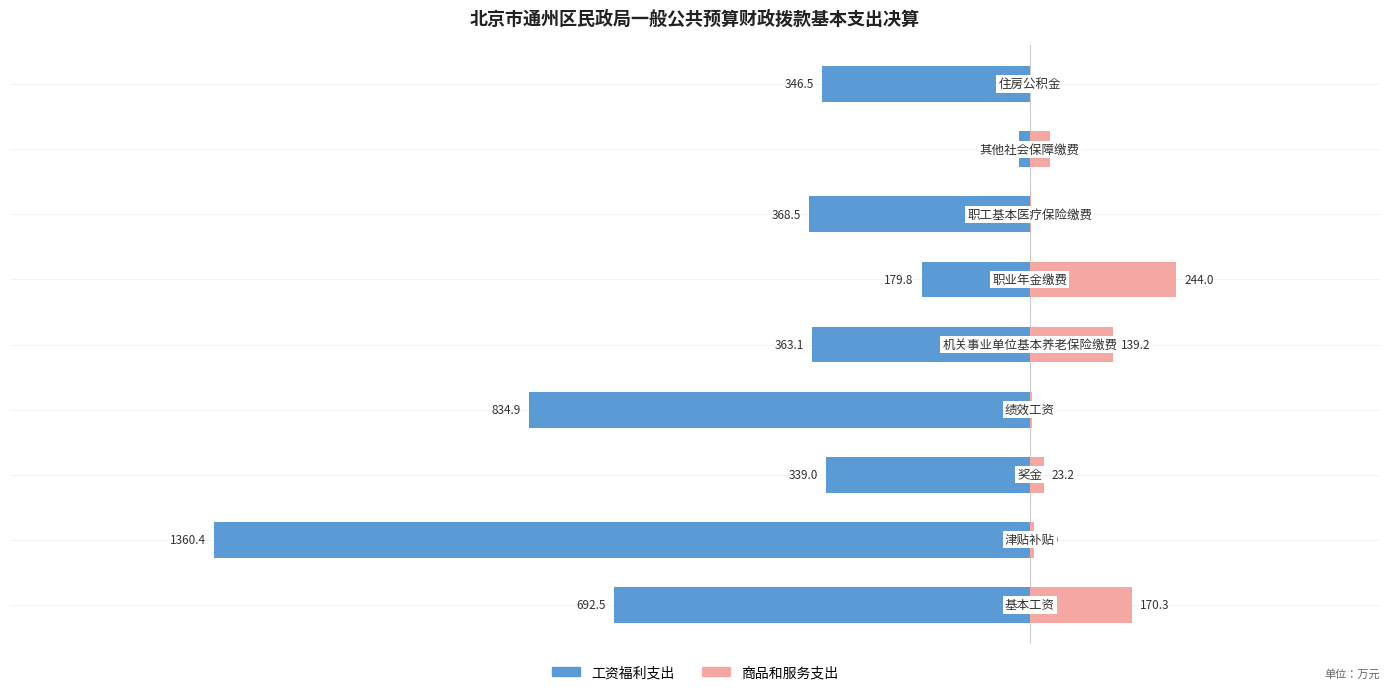

How many bars are there in total?

18